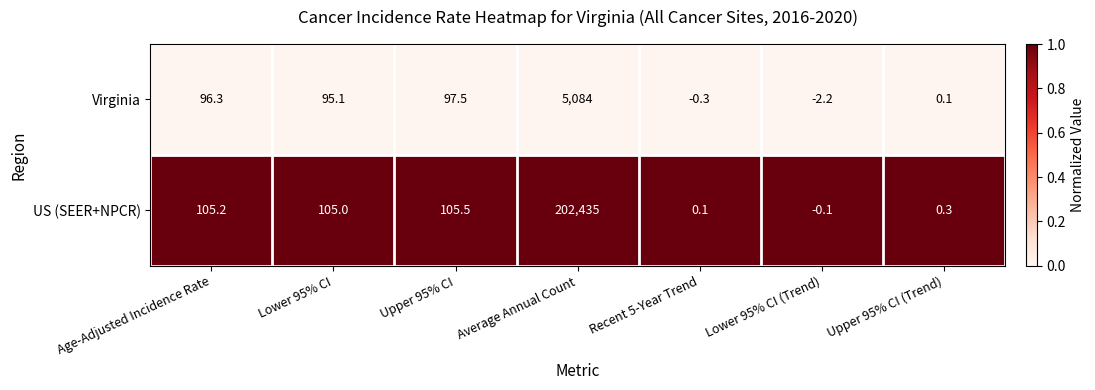

List the series in order of their overall mean, lowest first.

Virginia, US (SEER+NPCR)